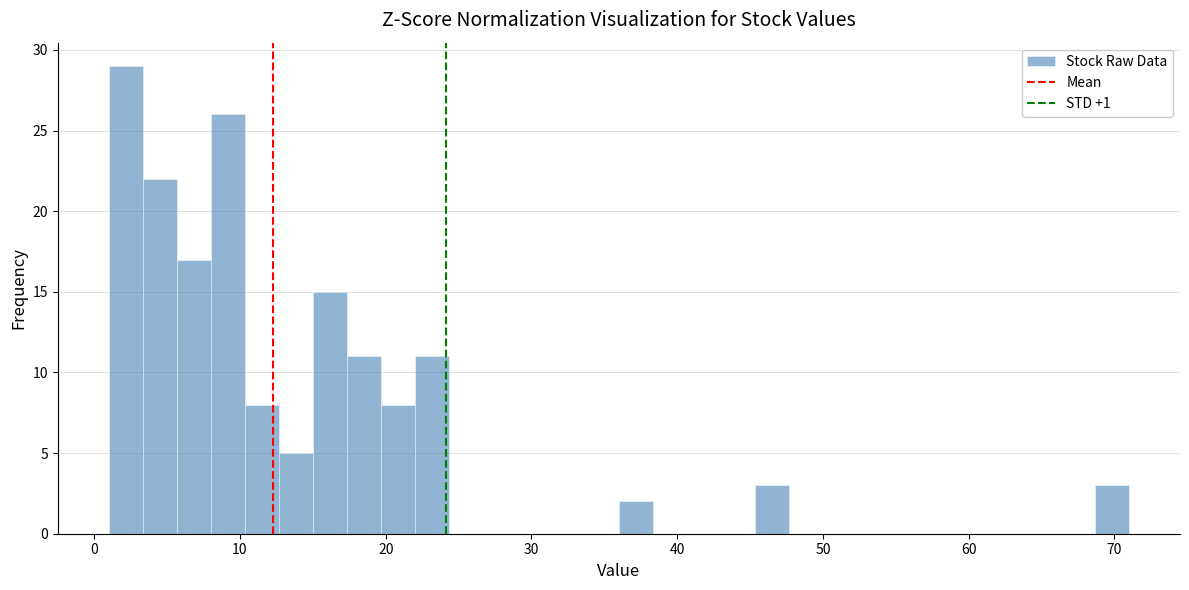

Around what value on the x-axis is the tallest bar? Give the approximate position of its centre, as read against the axis.

2